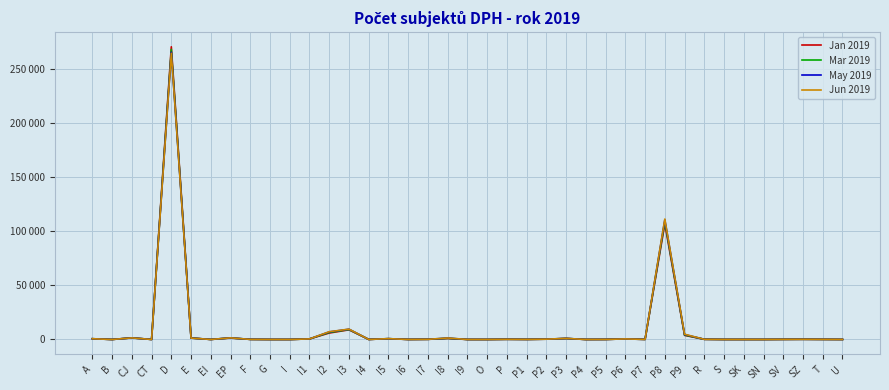

What are all the series names shown in the legend?

Jan 2019, Mar 2019, May 2019, Jun 2019